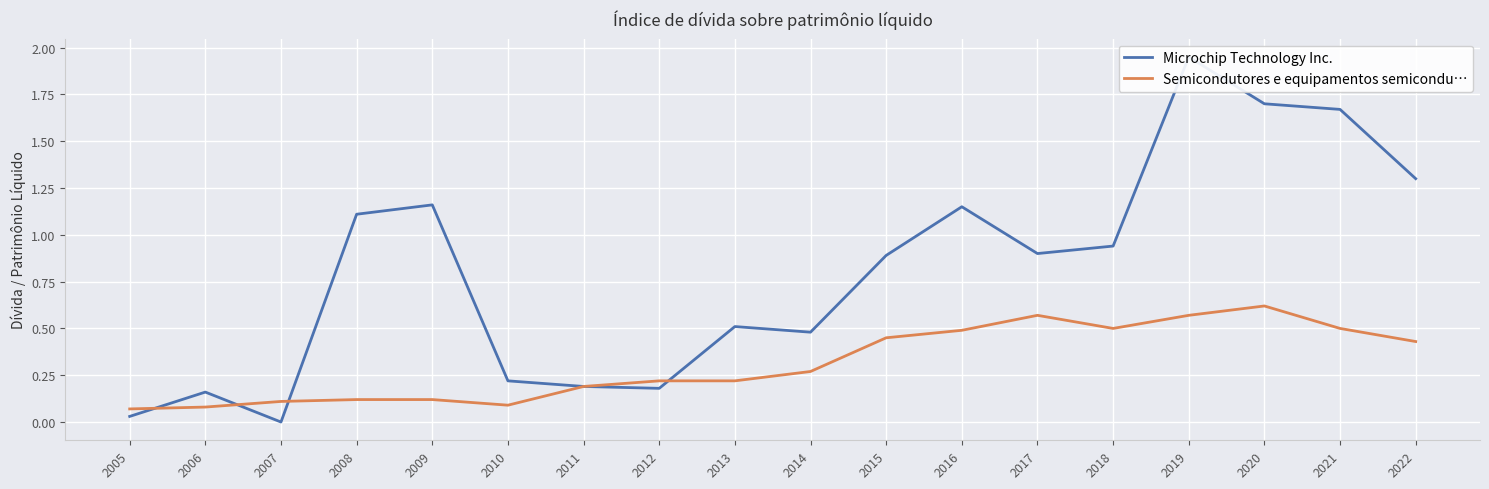

Which label corresponds to the smallest value in the chart?

2007